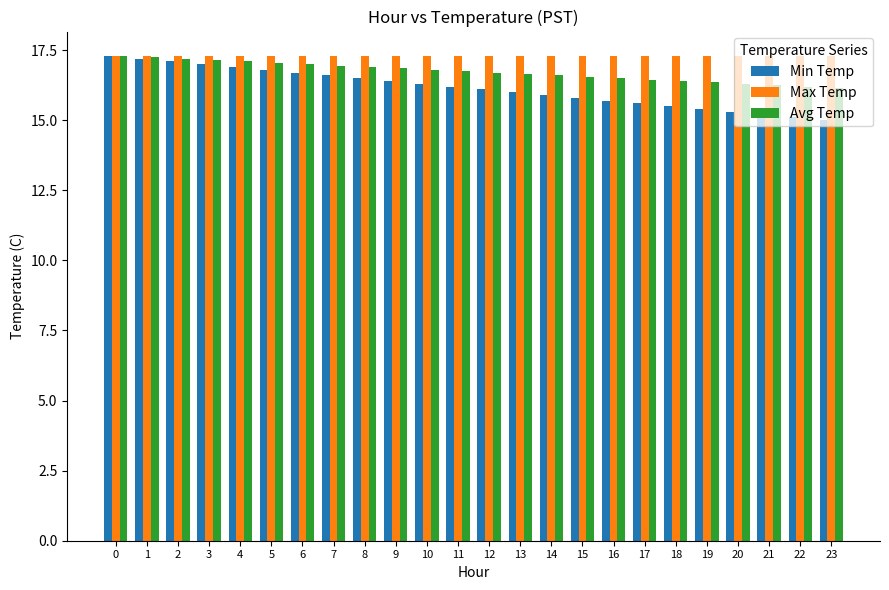

Which series has the largest range (max minus min)?

Min Temp